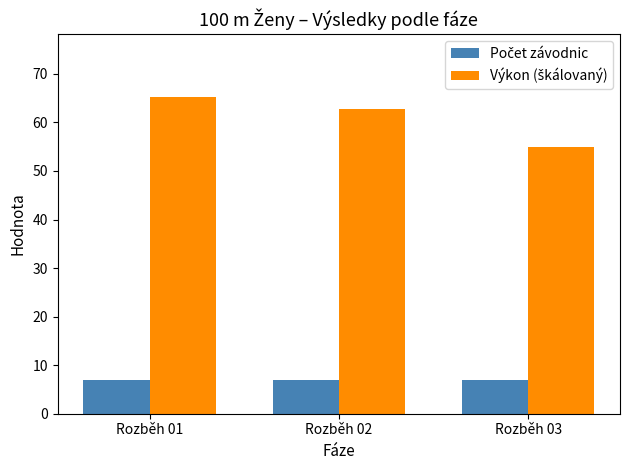

Which category has the highest value across all series?

Rozběh 01